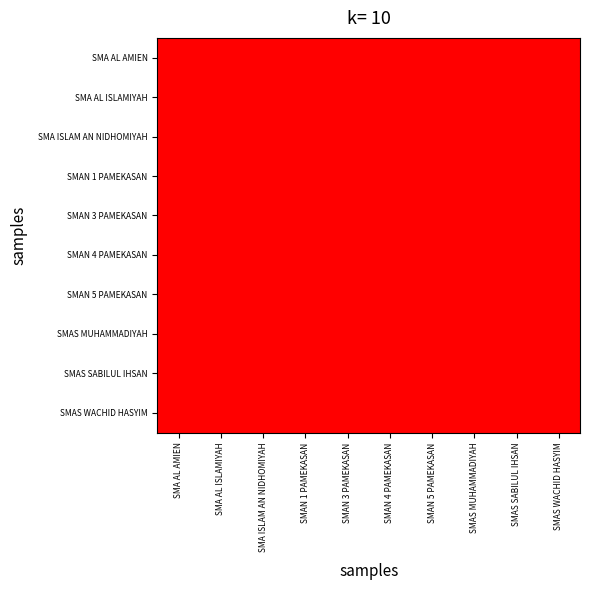

Rank the series by their maximum value, from highest to lowest.

SMAN 3 PAMEKASAN, SMAN 4 PAMEKASAN, SMAN 1 PAMEKASAN, SMAN 5 PAMEKASAN, SMA AL AMIEN, SMAS MUHAMMADIYAH, SMAS SABILUL IHSAN, SMA AL ISLAMIYAH, SMA ISLAM AN NIDHOMIYAH, SMAS WACHID HASYIM